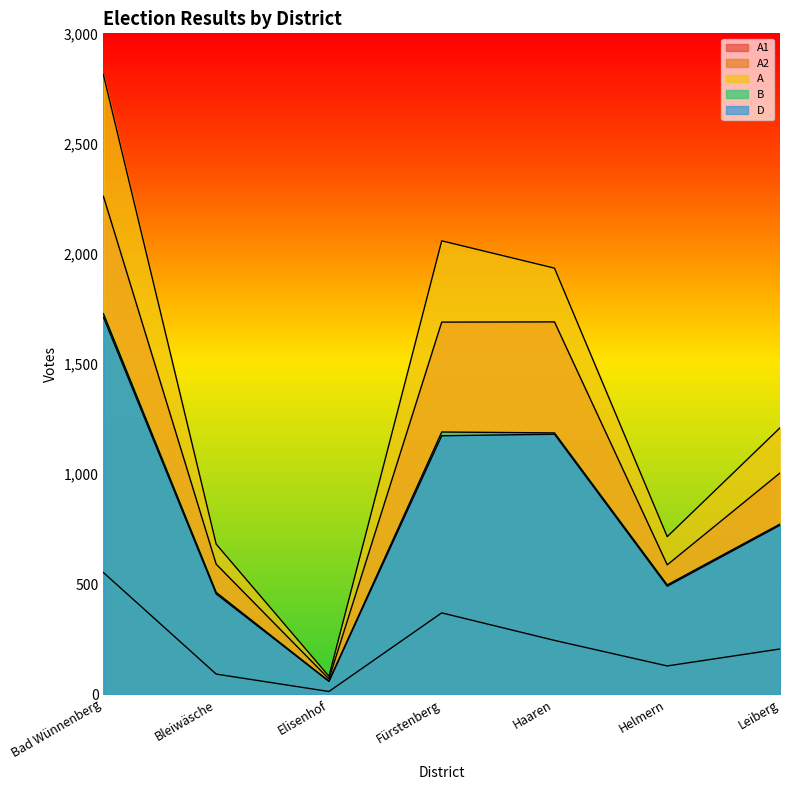

What is the sum of the D values at Elisenhof and Bad Wünnenberg?

1769